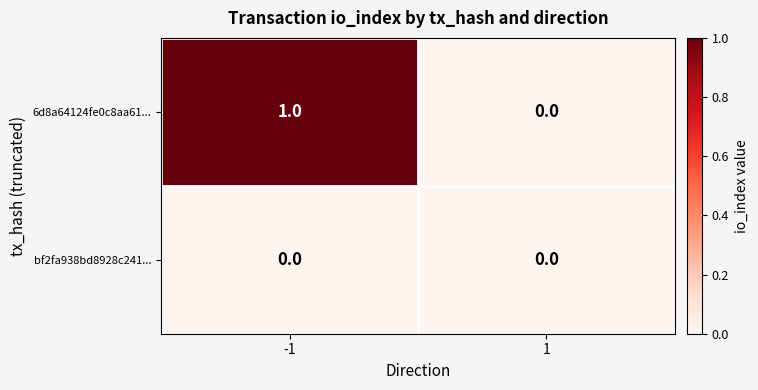

Rank the series by their maximum value, from highest to lowest.

6d8a64124fe0c8aa61..., bf2fa938bd8928c241...